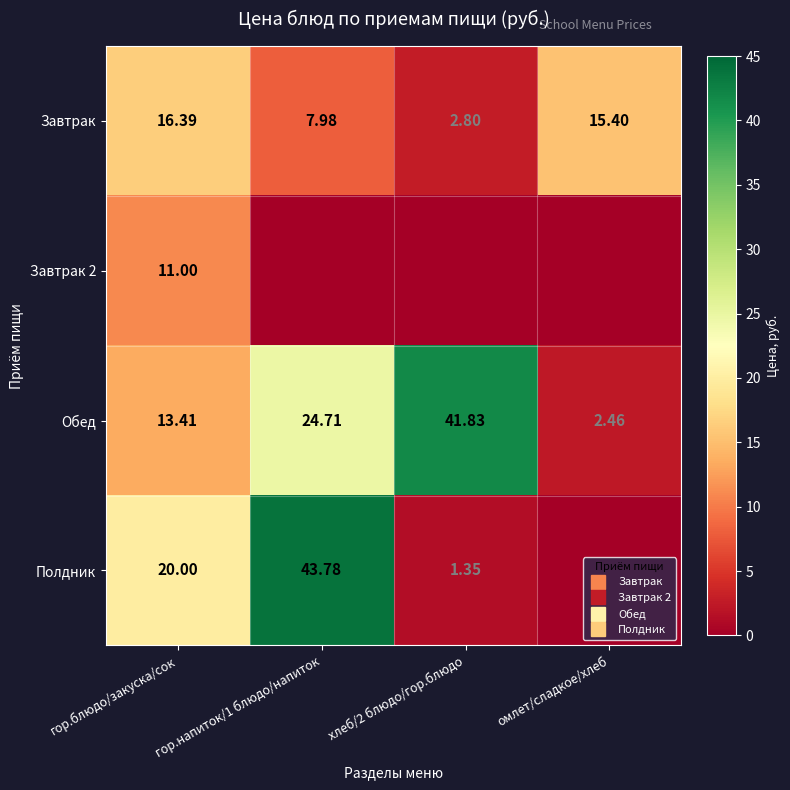

What is the total value across all series at омлет/сладкое/хлеб?

17.9